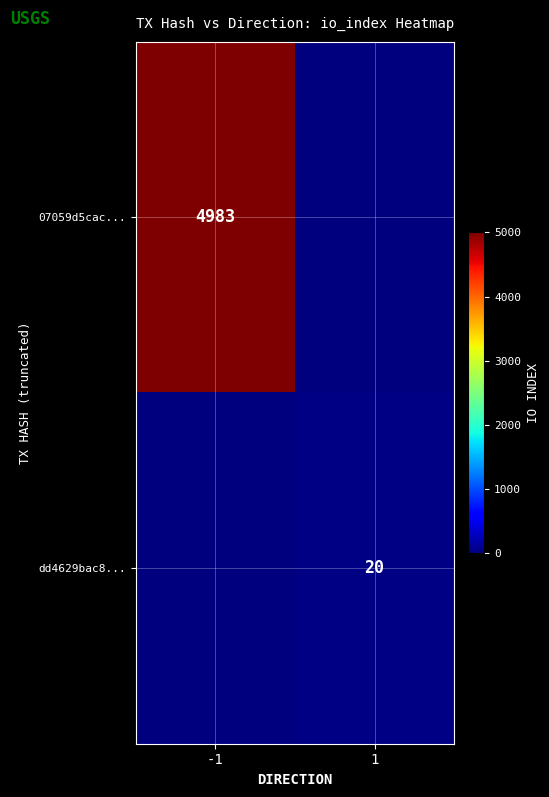

True or false: dd4629bac8... has a value of 8 at 1.

False